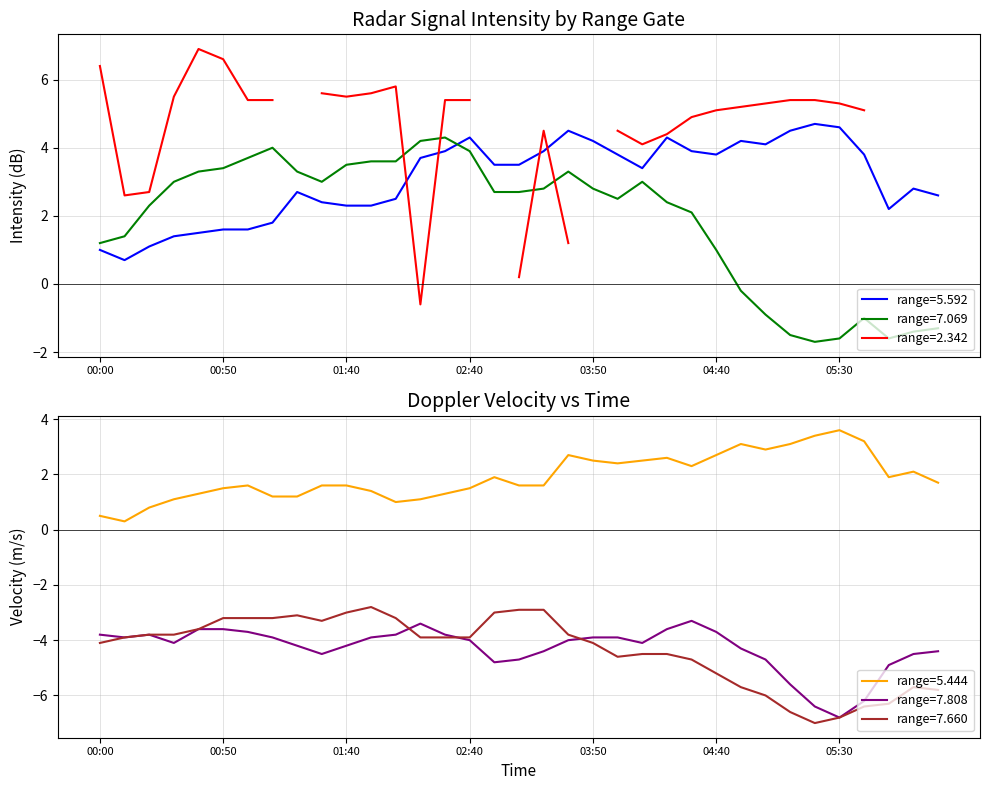

What is the difference between the maximum and minimum values in the 7.808 series?

3.5